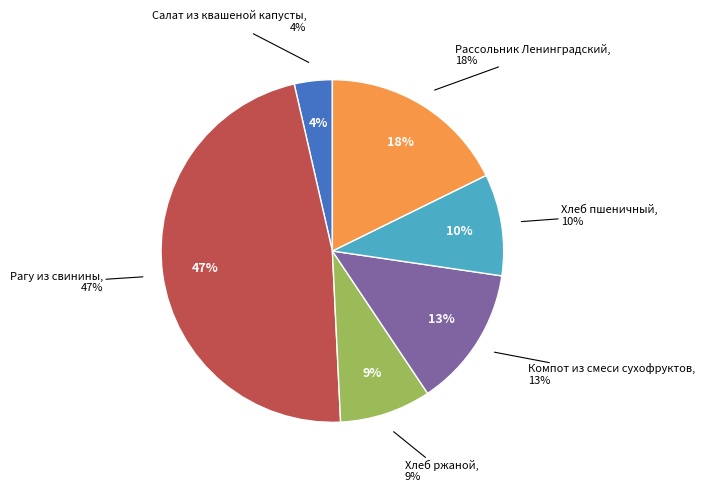

How many slices are in this pie chart?

6